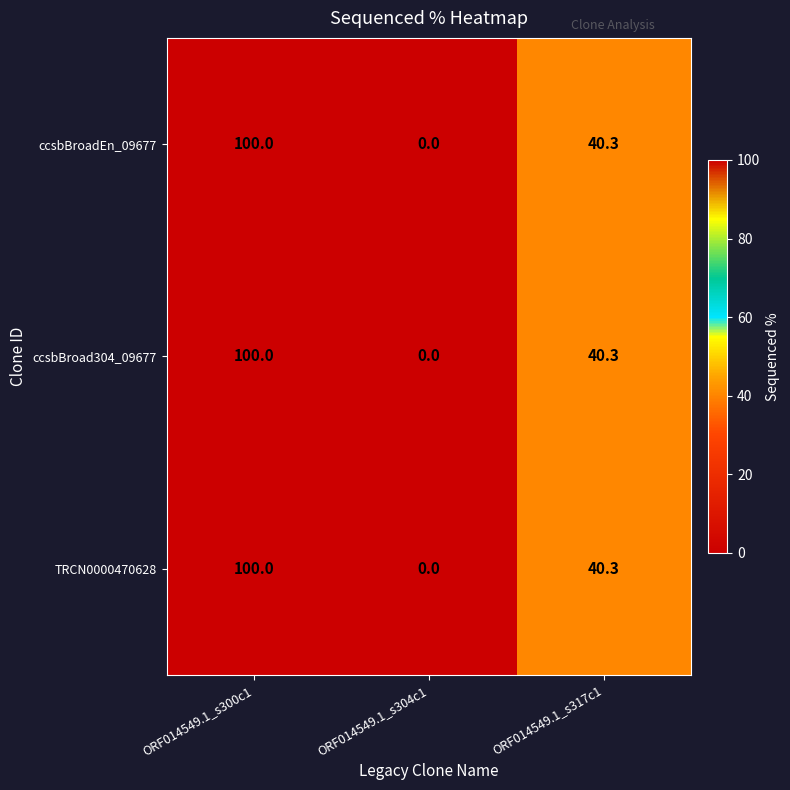

What is the total value across all series at ORF014549.1_s317c1?

120.9